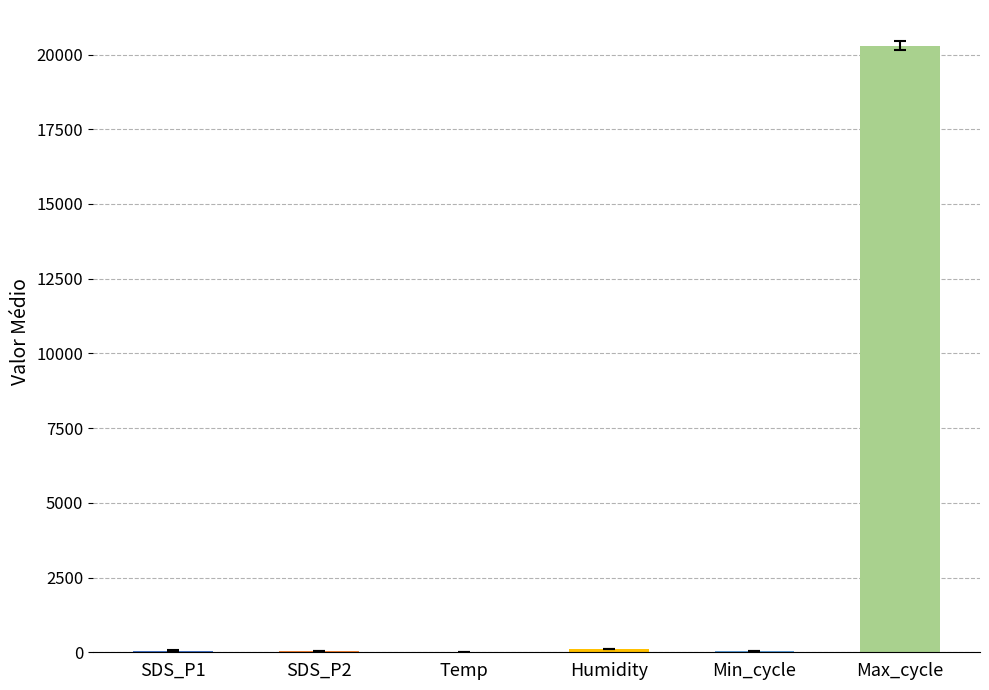

The chart shows a value of 17.2 at Min_cycle. True or false?

False